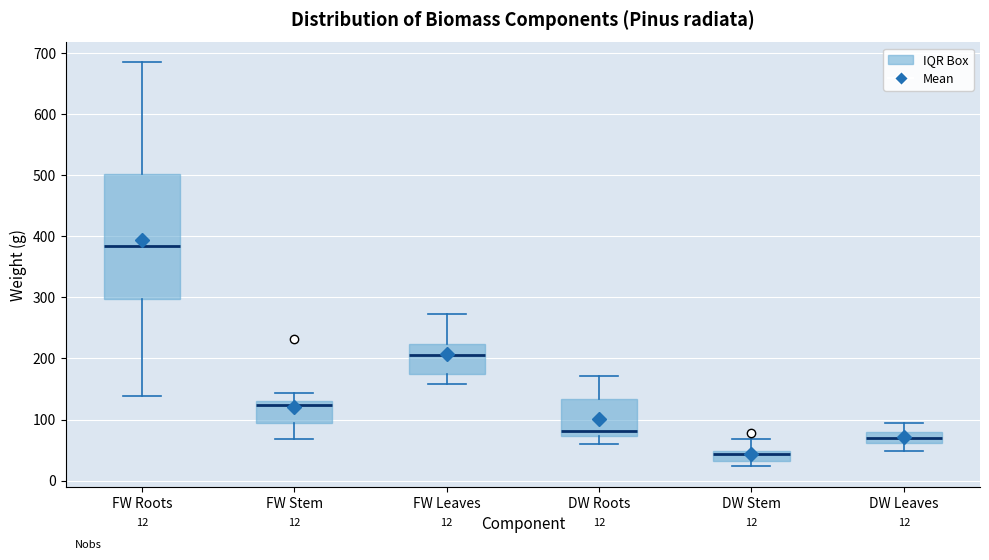

Which box's median line is the lowest?

DW Stem